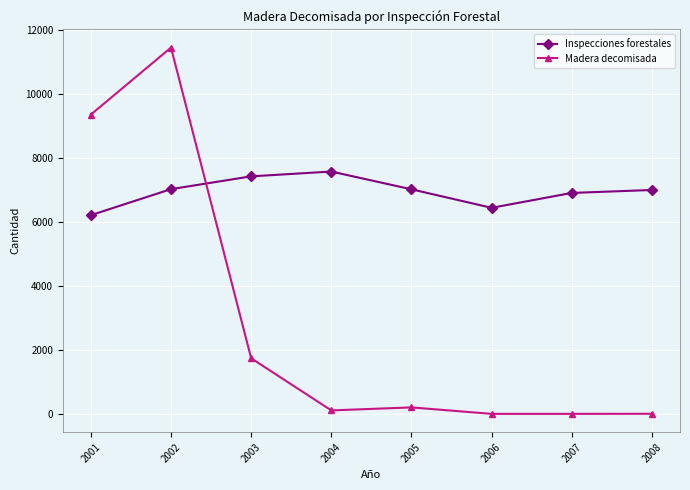

What is the value of the Inspecciones forestales point at the 5th from the left?

7015